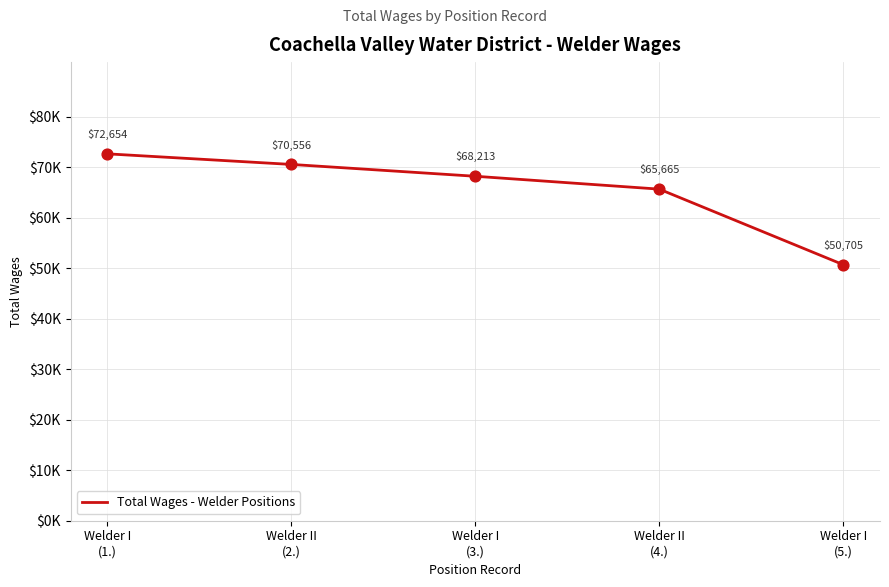

Which has a higher value, Welder I
(3.) or Welder I
(1.)?

Welder I
(1.)